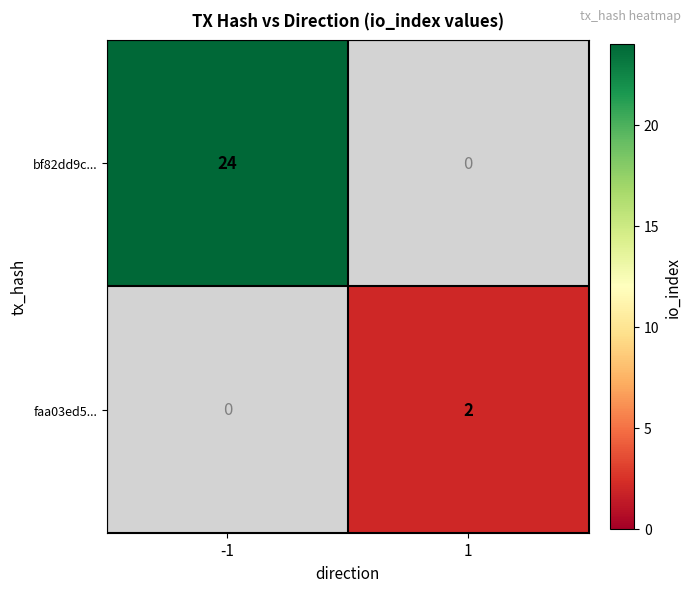

Is it true that bf82dd9c... equals 6 at -1?

False